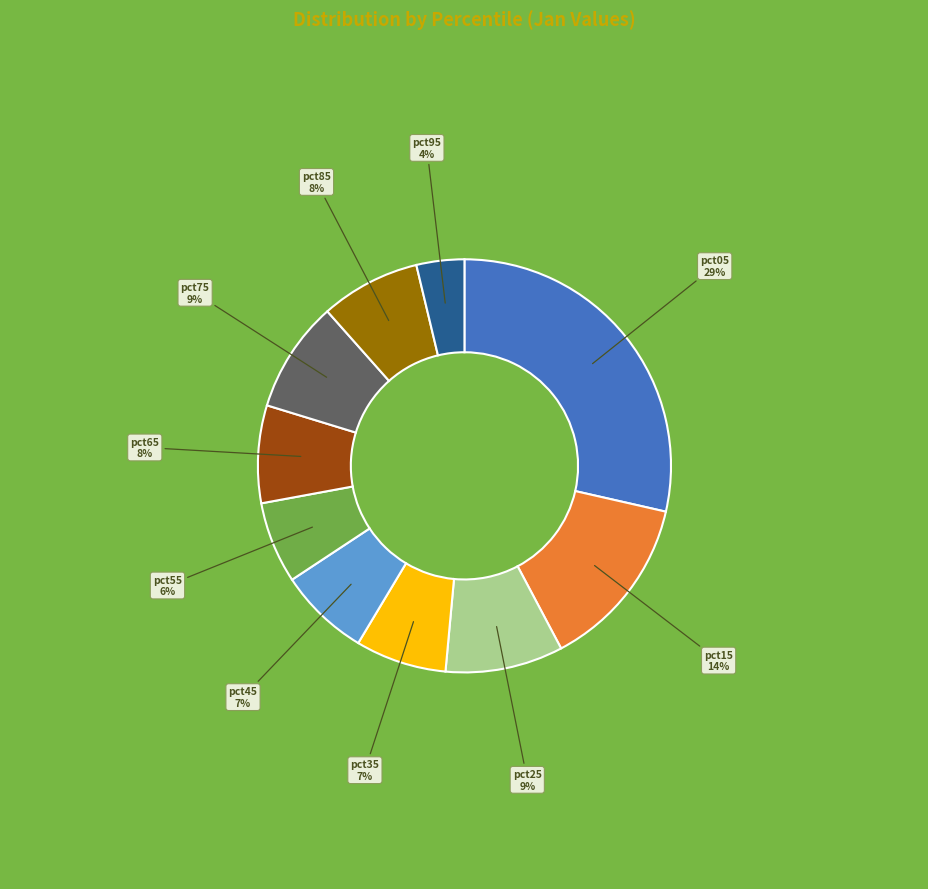

Between pct65 and pct25, which is larger?

pct25